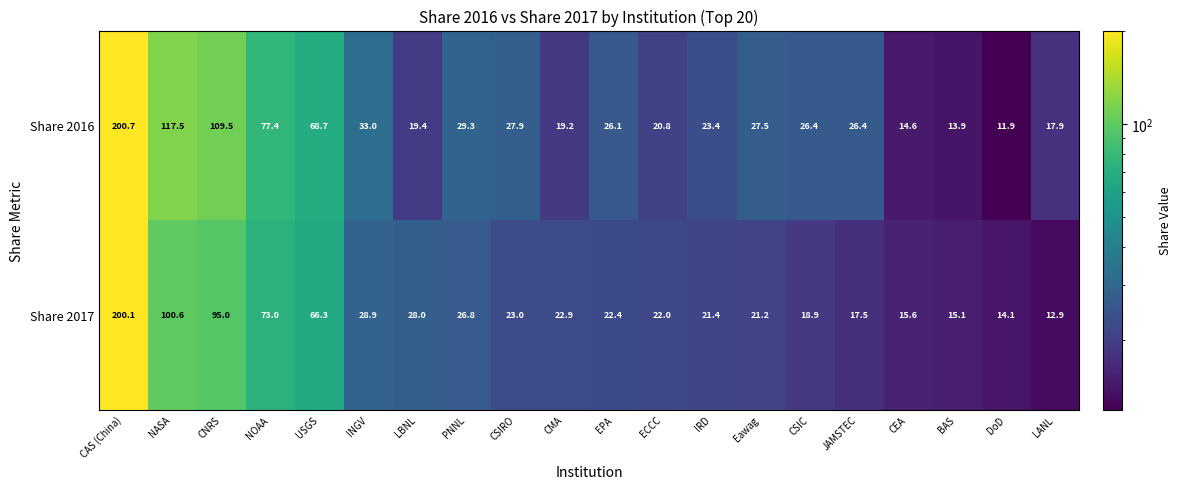

Between CSIRO and IRD, which series saw the biggest shift?

Share 2016